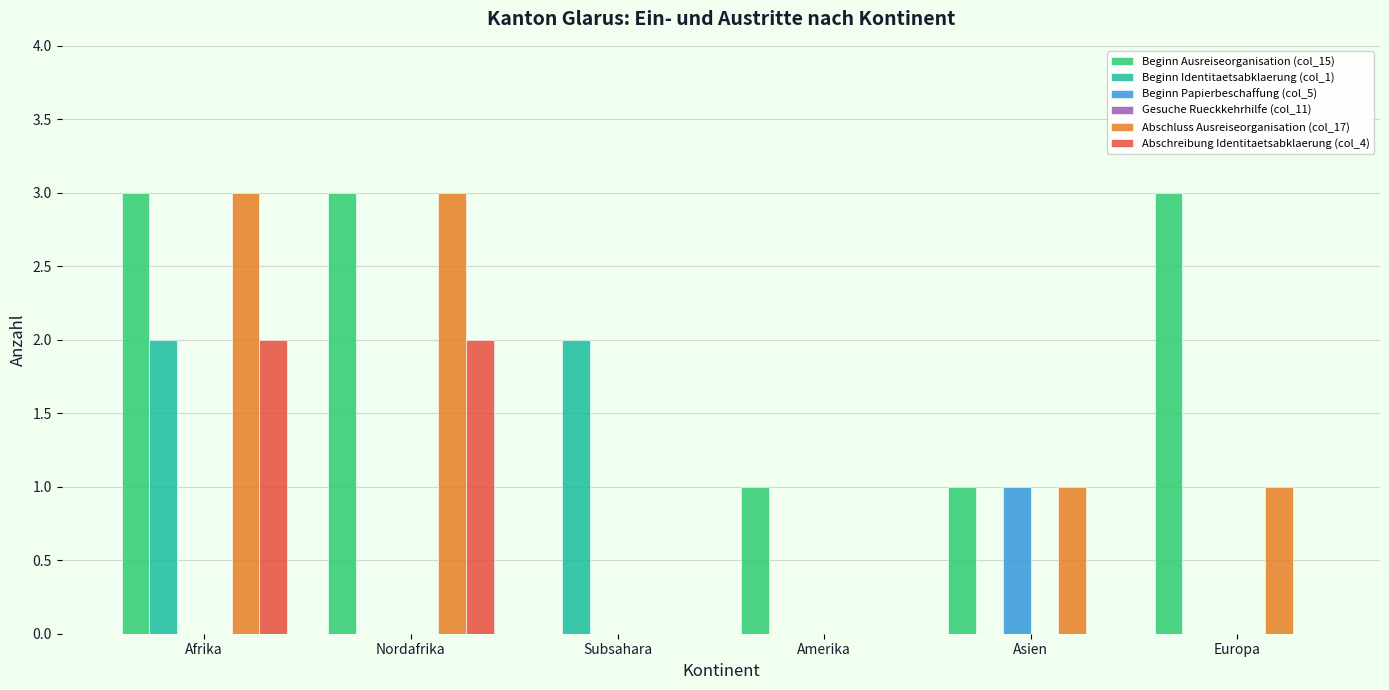

True or false: Abschluss Ausreiseorganisation (col_17) has a value of 0 at Subsahara.

True